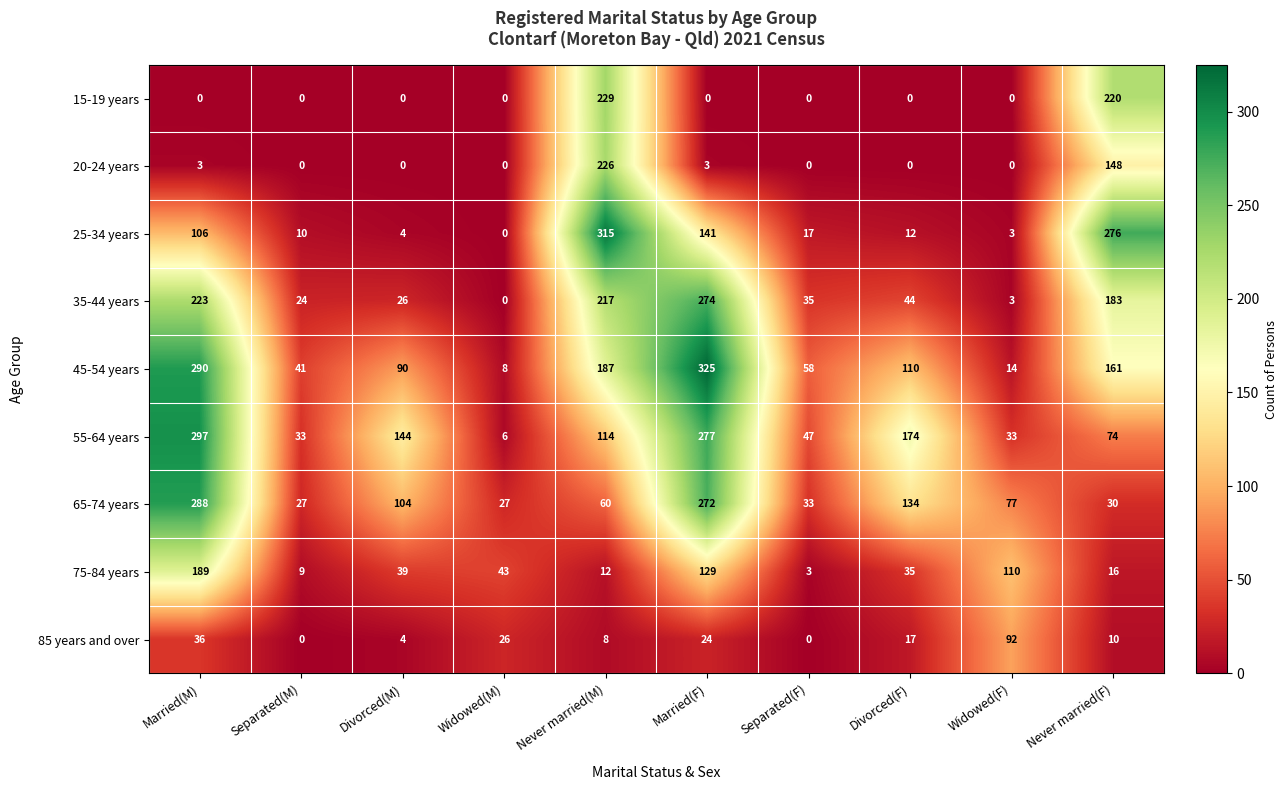

Rank the series by their maximum value, from highest to lowest.

45-54 years, 25-34 years, 55-64 years, 65-74 years, 35-44 years, 15-19 years, 20-24 years, 75-84 years, 85 years and over